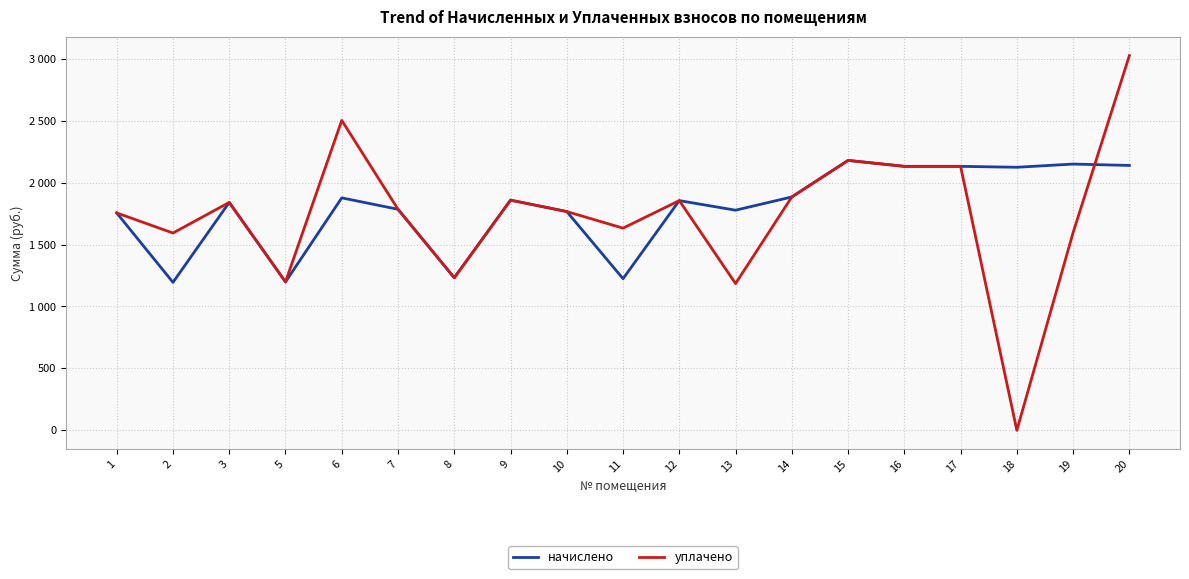

Does the chart display data point markers on the line(s)?

No